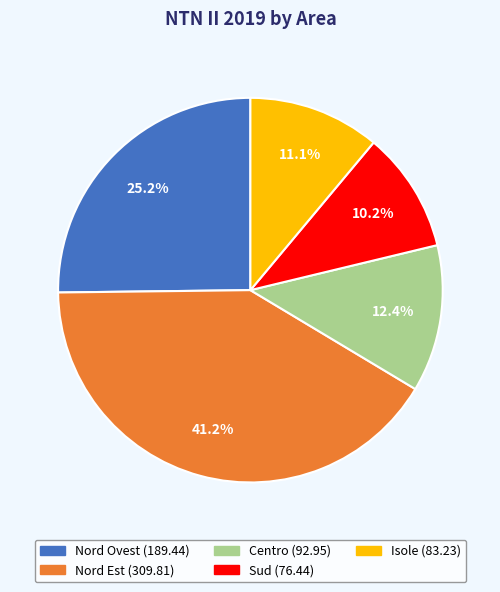

Count the number of slices in the pie.

5